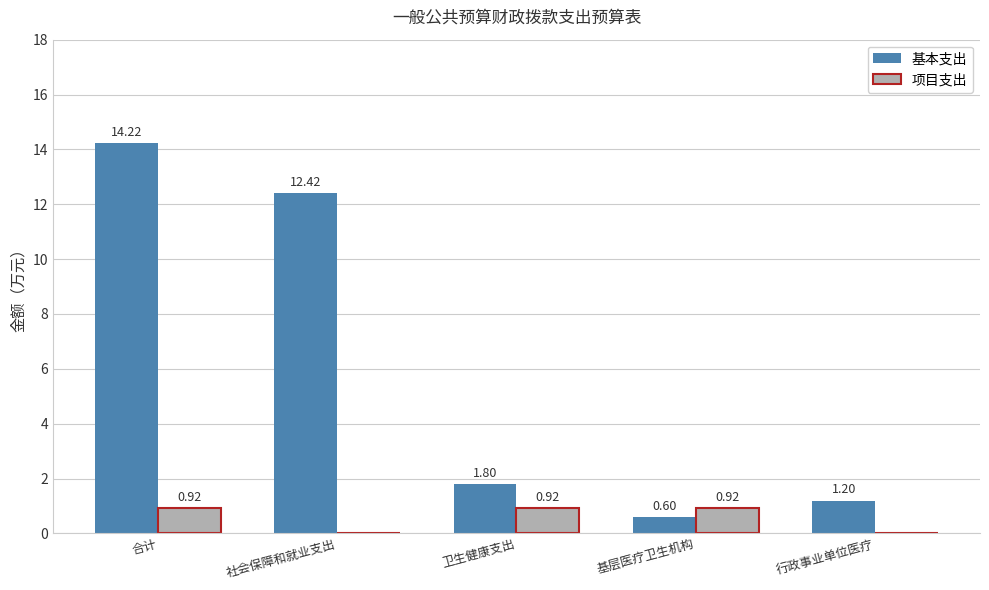

How many distinct data groups are displayed?

2